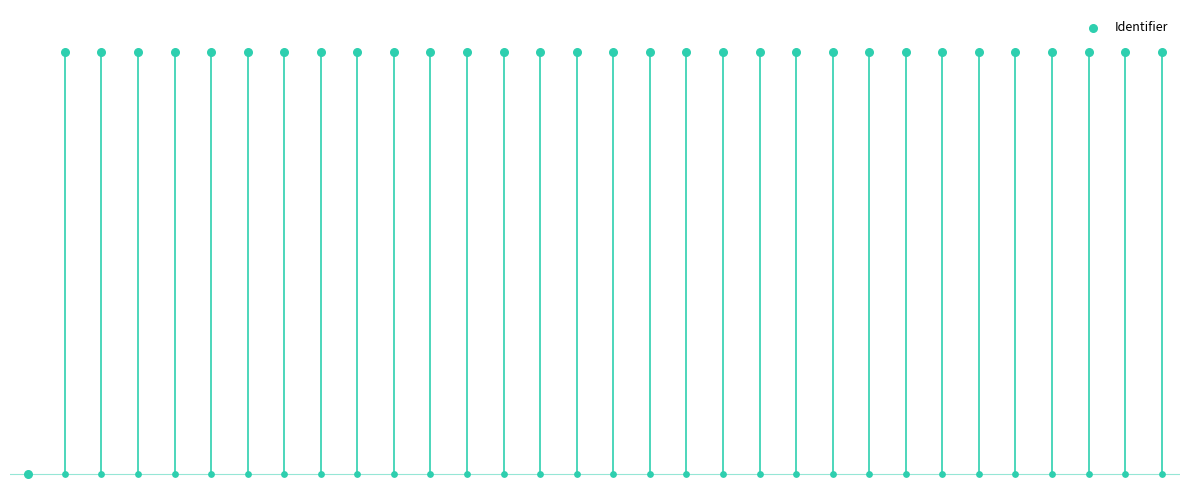

Approximately how many times larger is the value at 16 compared to 21?

1.0